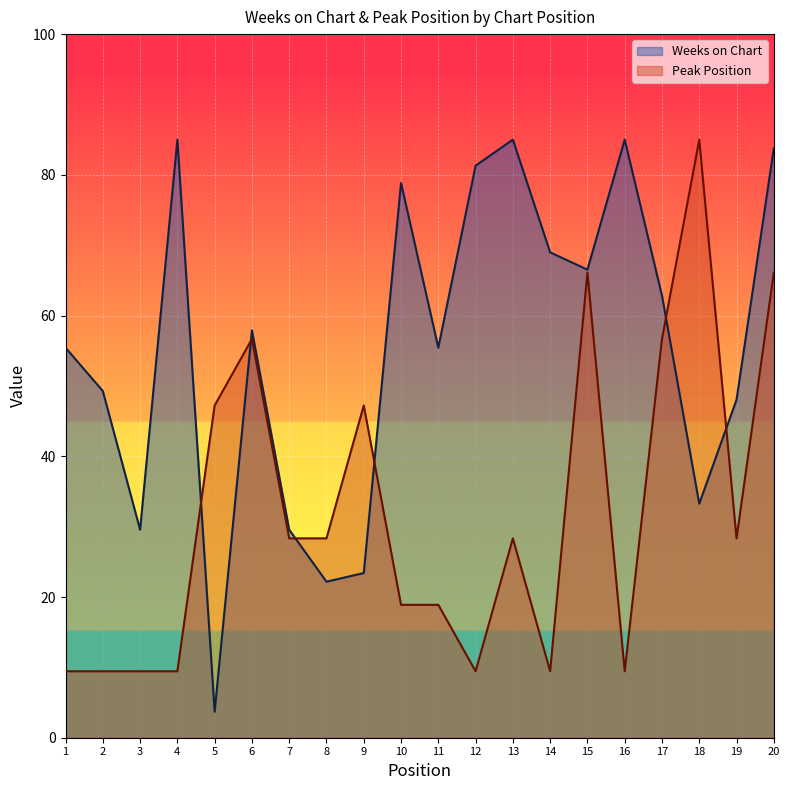

What is the maximum value for Weeks on Chart?

85.0